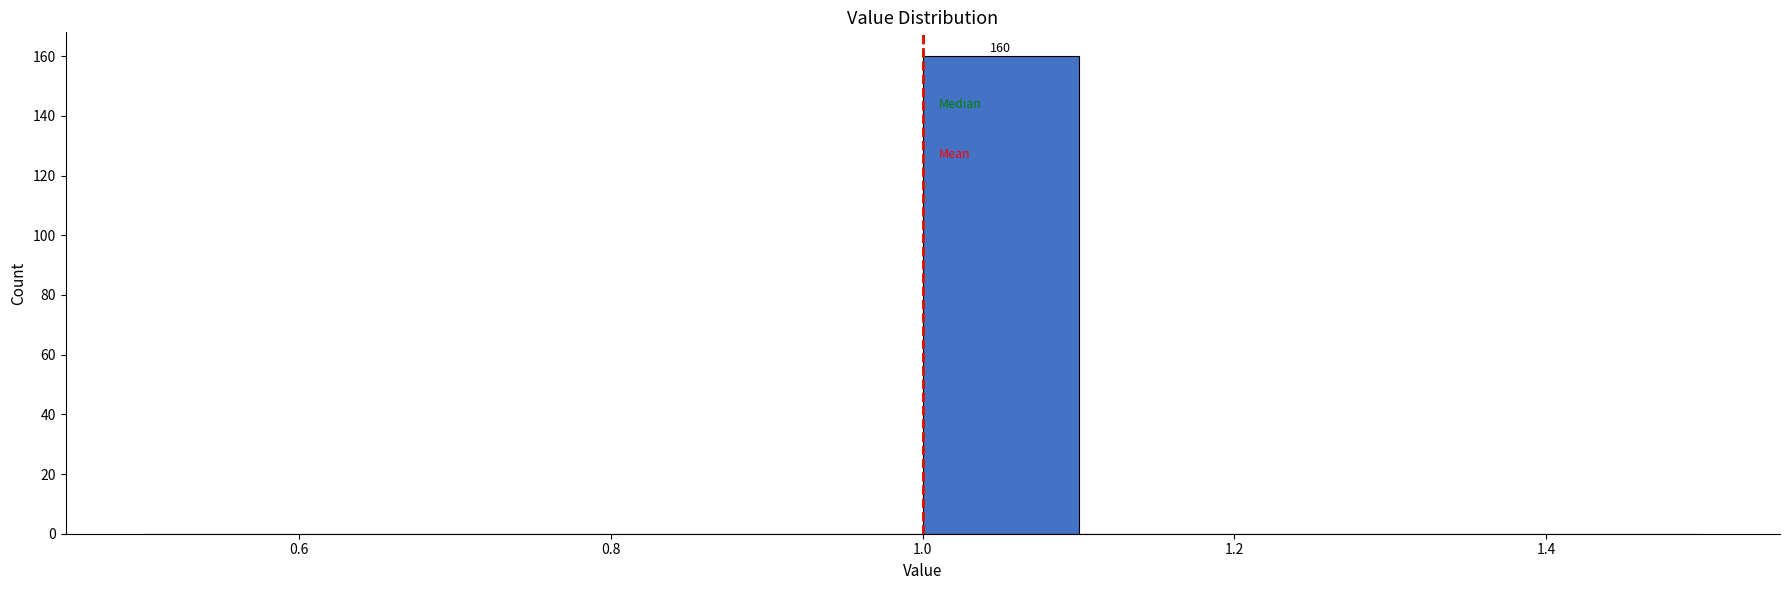

Over which range of the x-axis is the bar tallest?

1.0 to 1.1